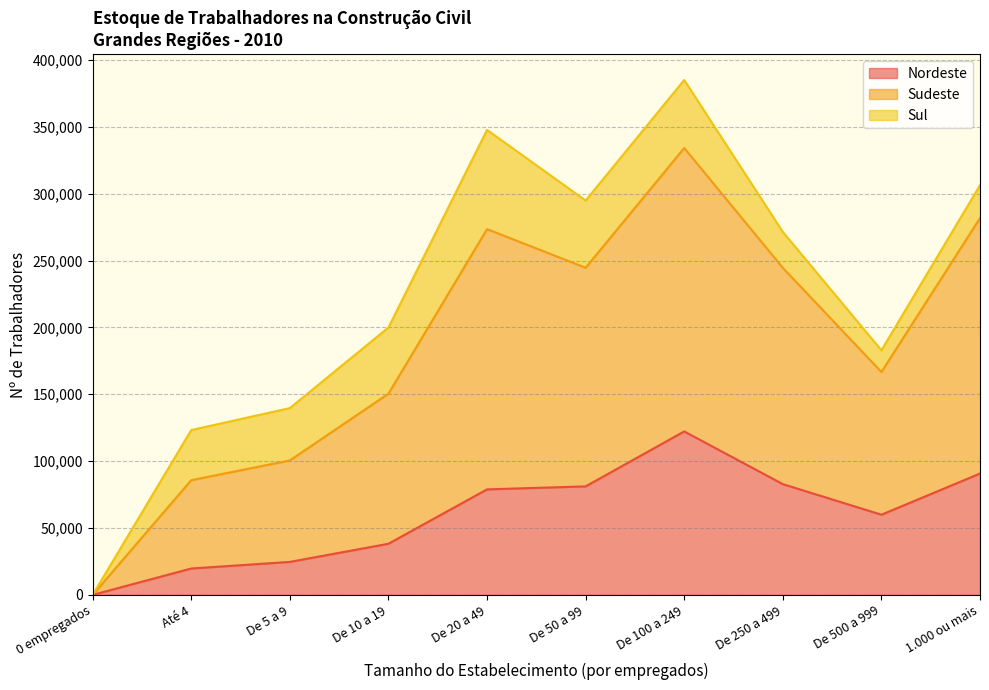

Which category has the highest value across all series?

De 100 a 249